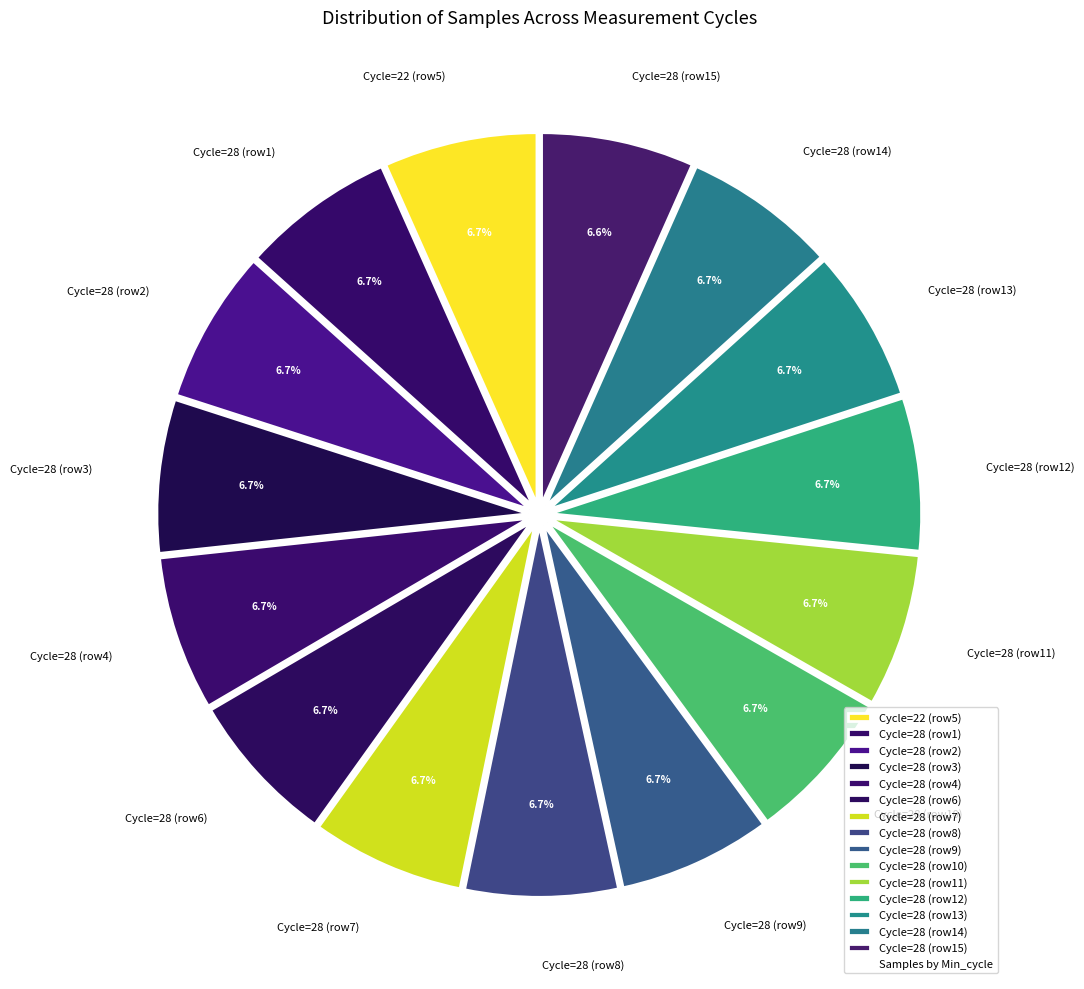

Combined, do Cycle=28 (row13) and Cycle=28 (row10) account for over 50%?

No